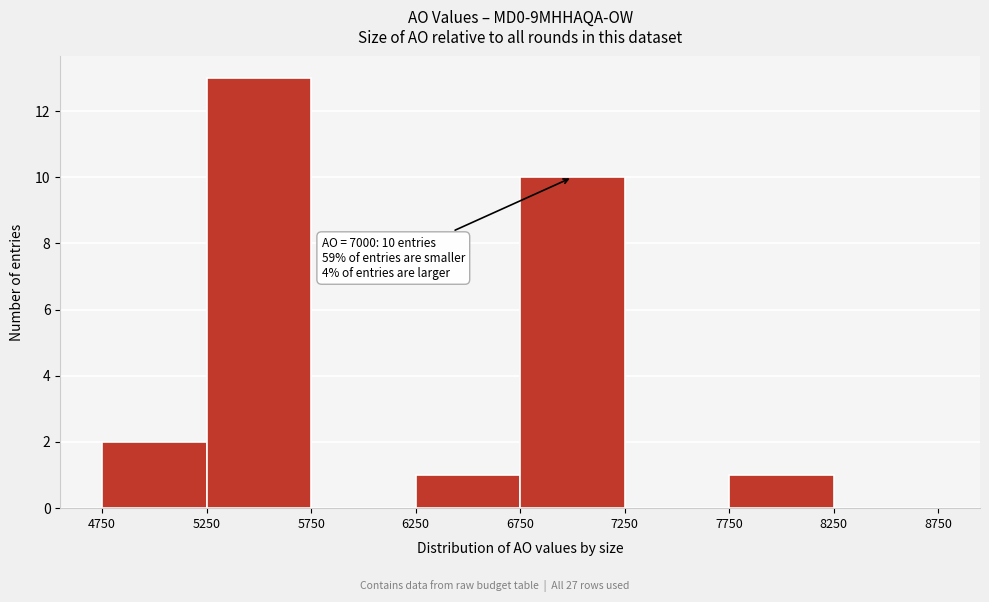

Over which range of the x-axis is the bar tallest?

5250 to 5750